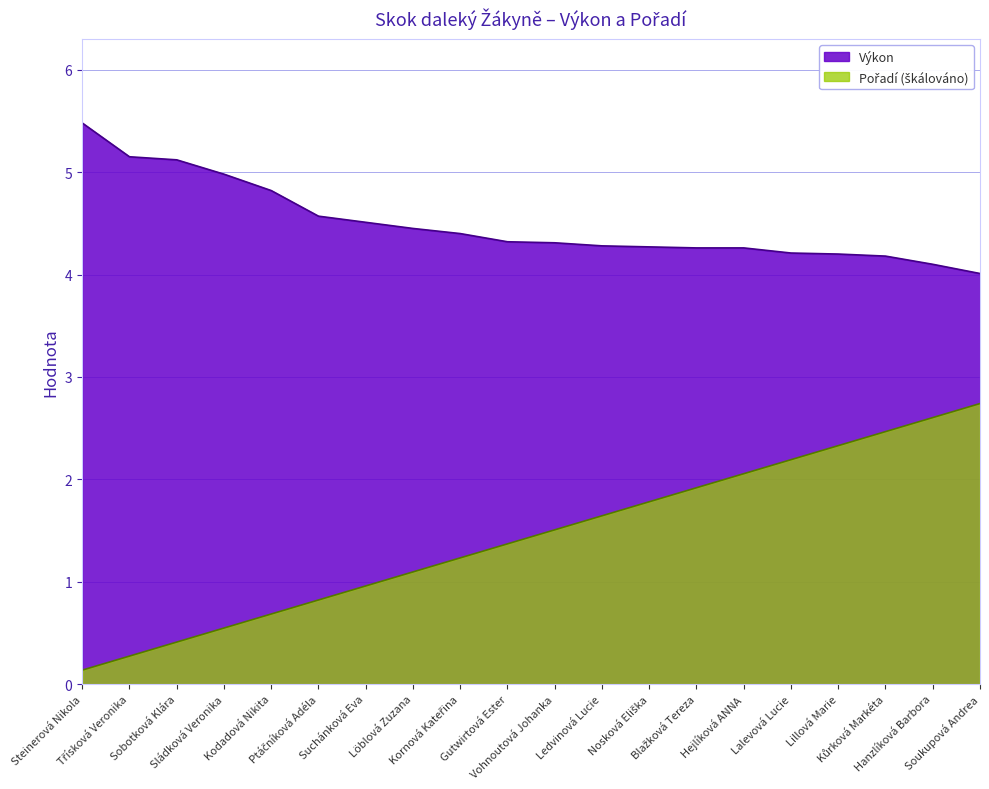

How many lines are shown in the chart?

2